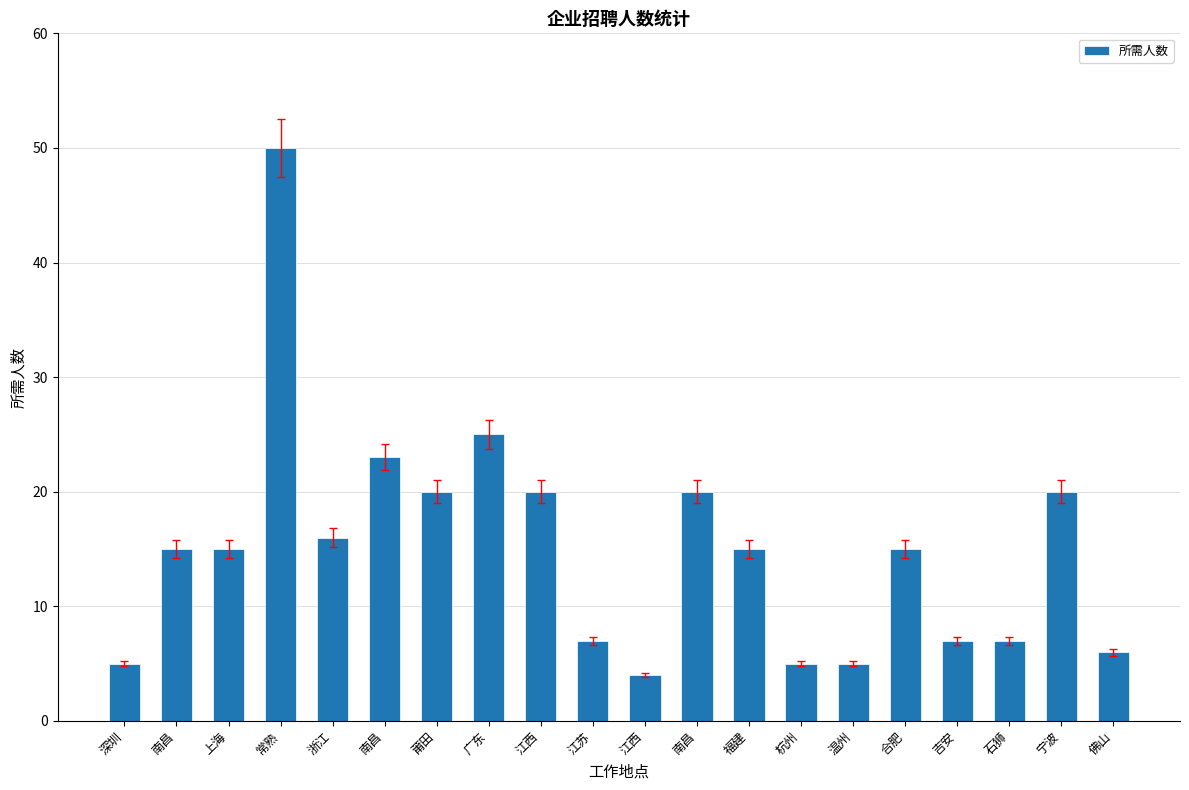

What is the sum of all values?

300